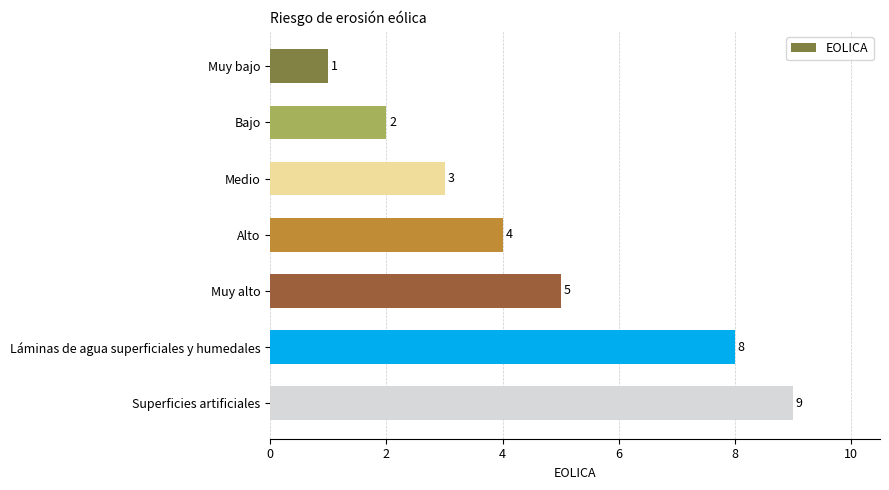

The value at Superficies artificiales is 14. True or false?

False